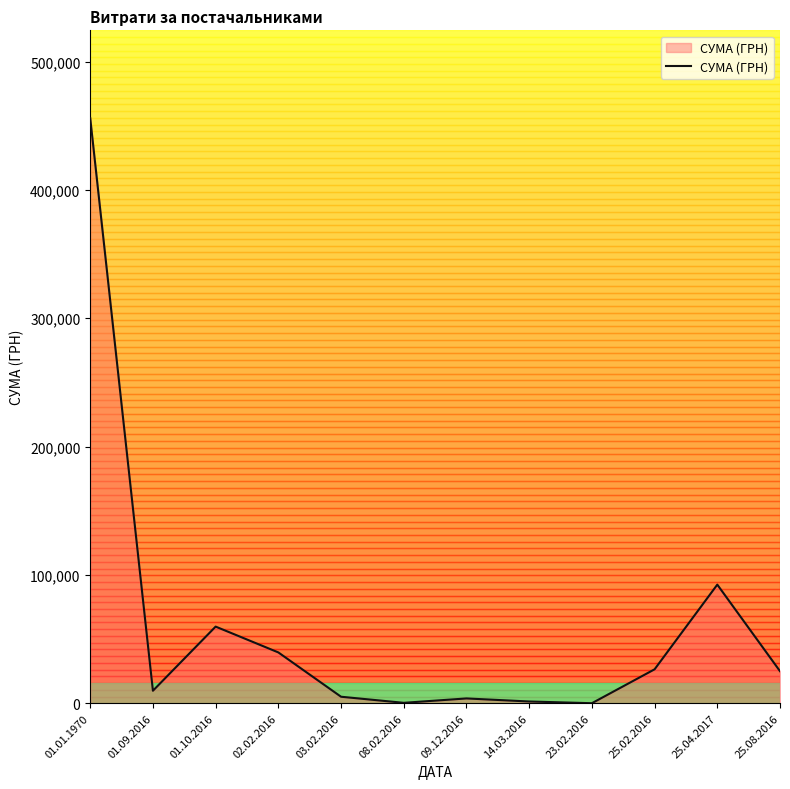

Where is the first local maximum?

01.10.2016